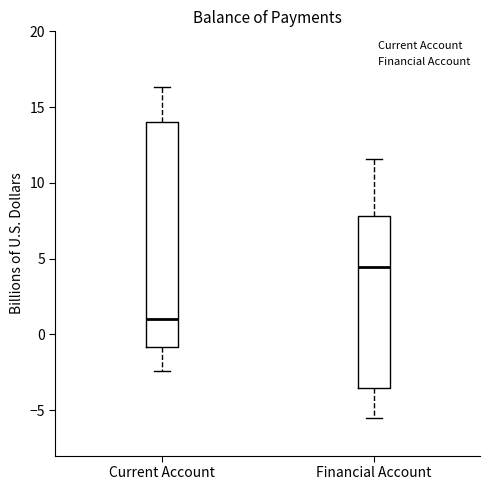

Which box's median line is the highest?

Financial Account